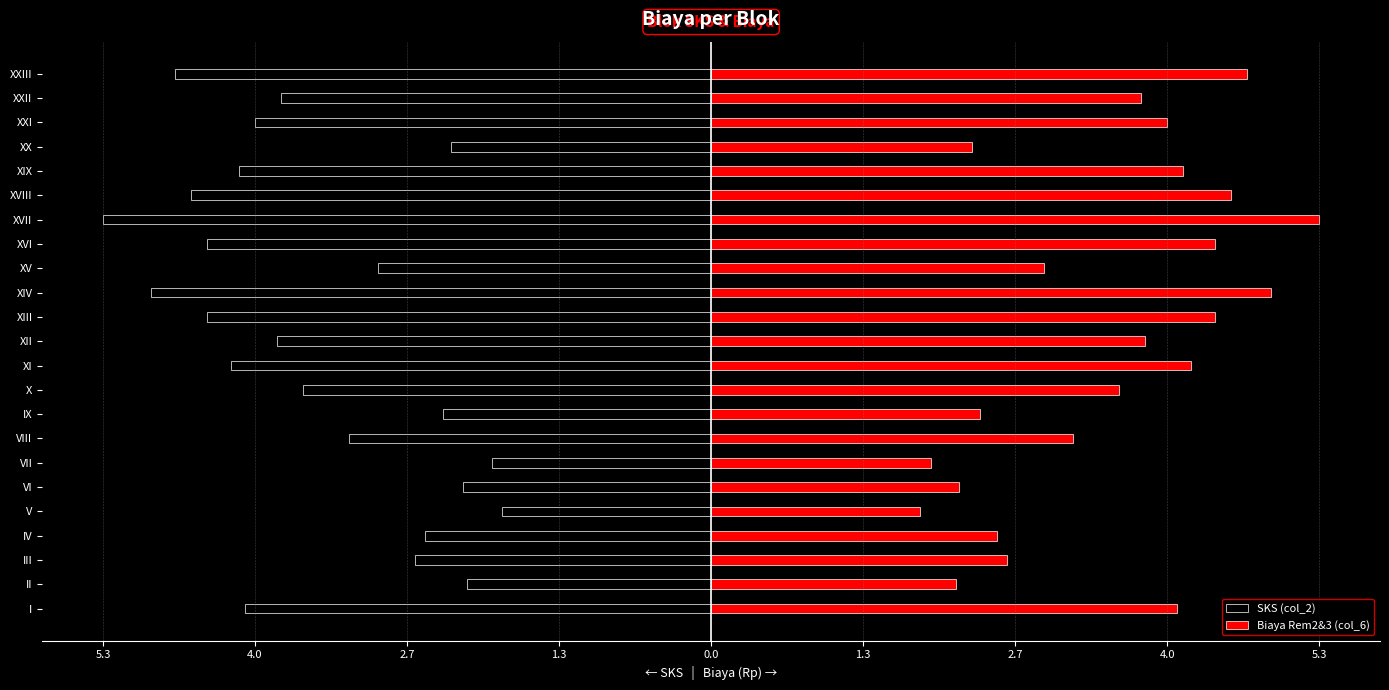

True or false: SKS (col_2) has a value of -4.0 at IX.

False